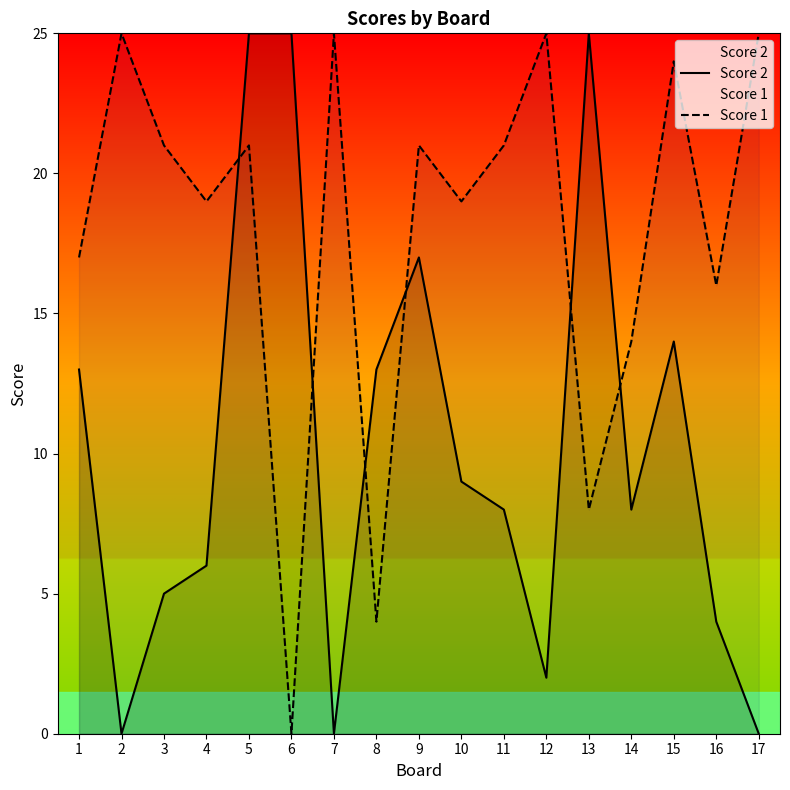

What is the difference between the maximum and minimum values in the Score 2 series?

25